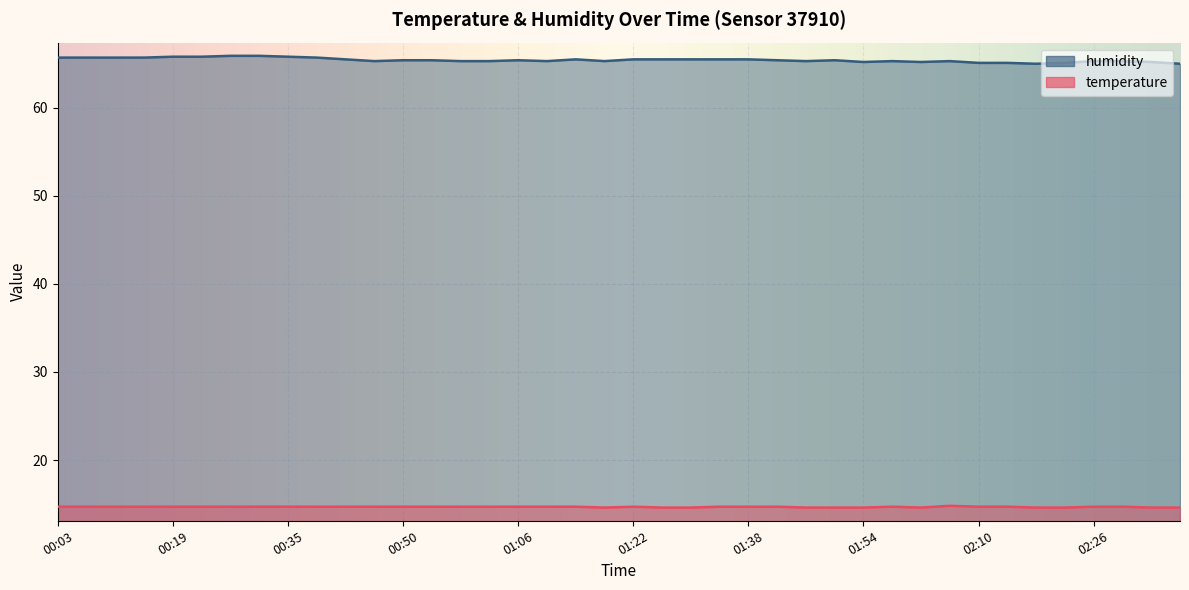

What is the difference between the second highest and minimum values in the temperature series?

0.1